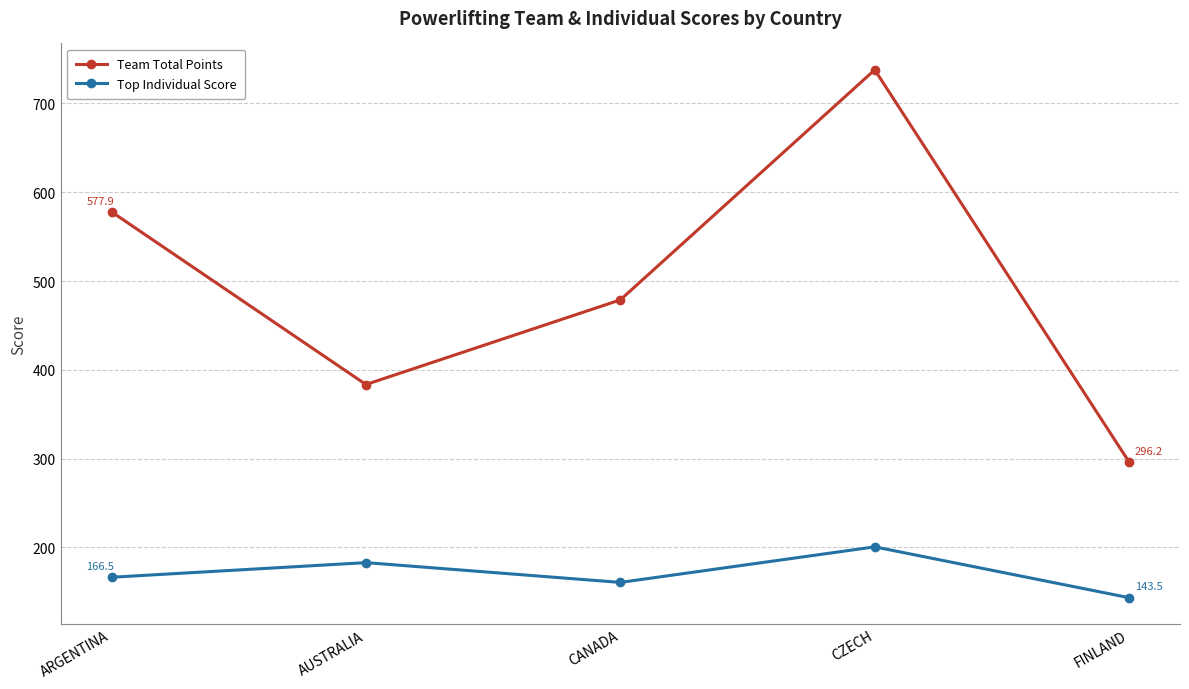

What is the label of the 2nd point from the left?

AUSTRALIA